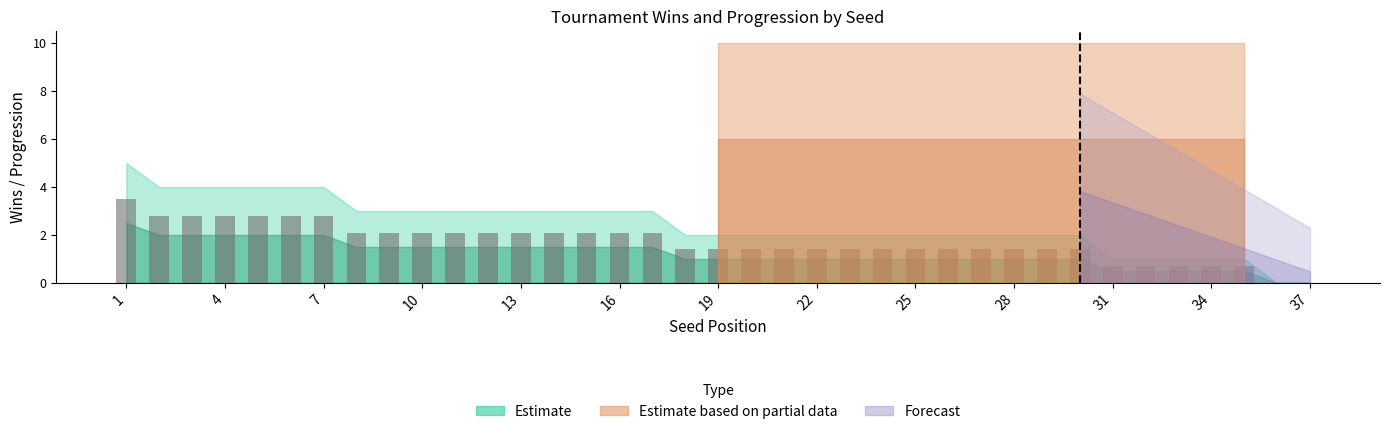

What is the maximum value shown in the chart?

3.5